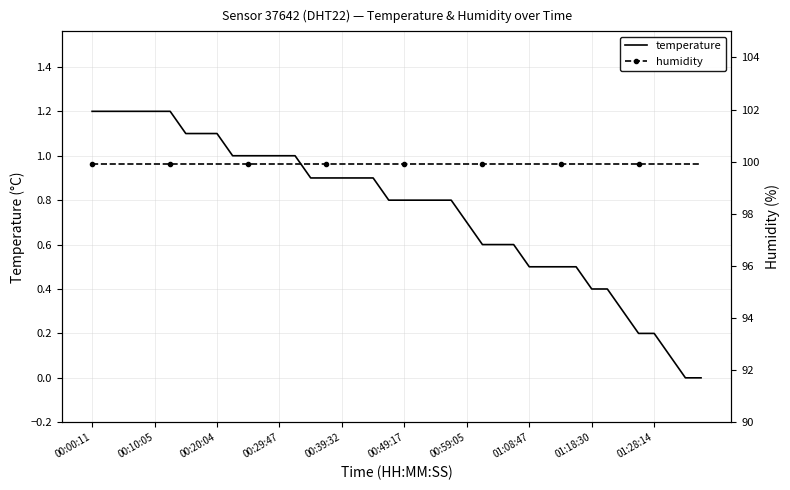

Which category has the highest value in the humidity series?

00:00:11